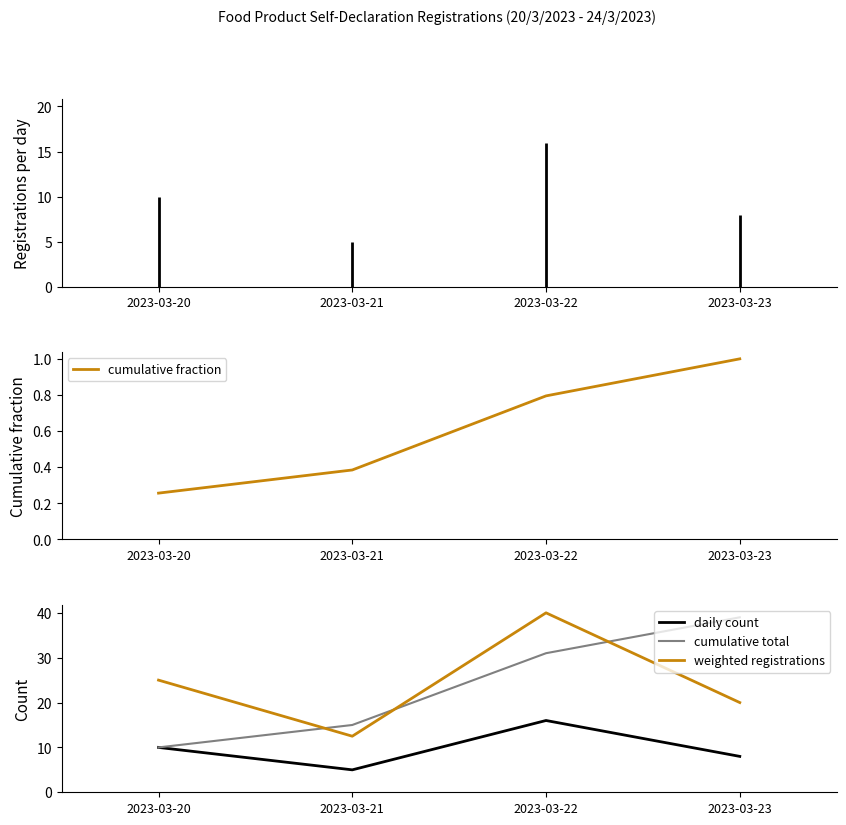

List the labels in order of weighted registrations value, largest first.

2023-03-22, 2023-03-20, 2023-03-23, 2023-03-21